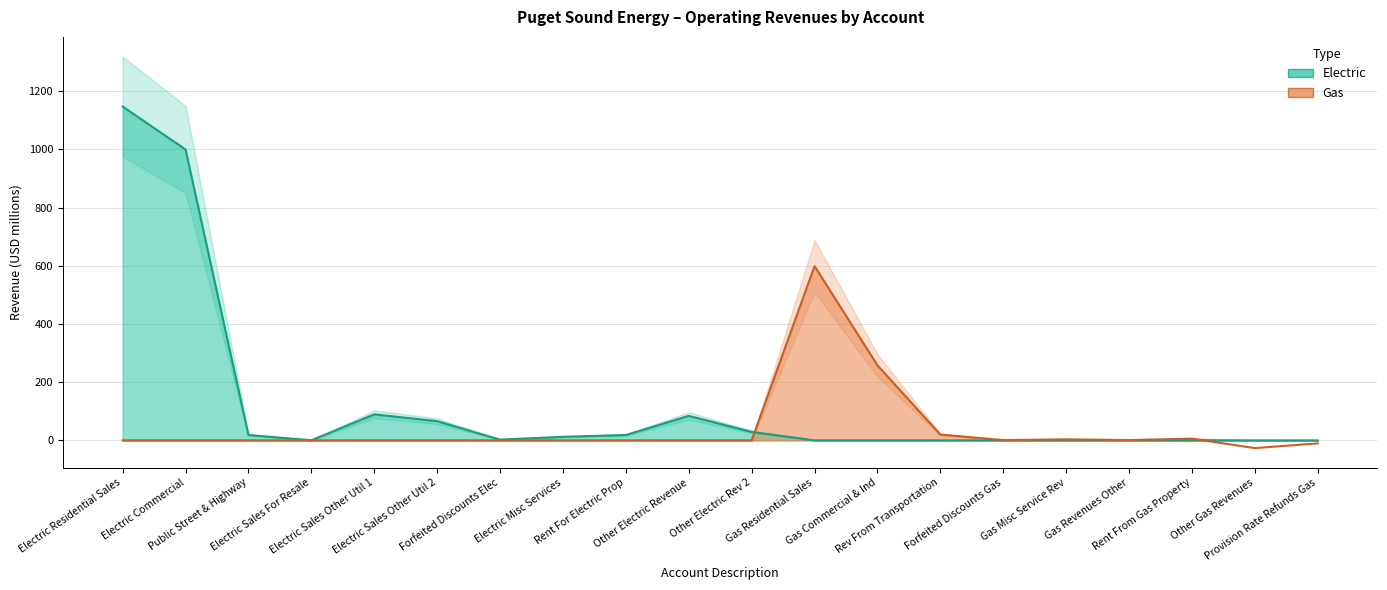

Is the value of Gas at Forfeited Discounts Elec greater than the value of Electric at Provision Rate Refunds Gas?

No